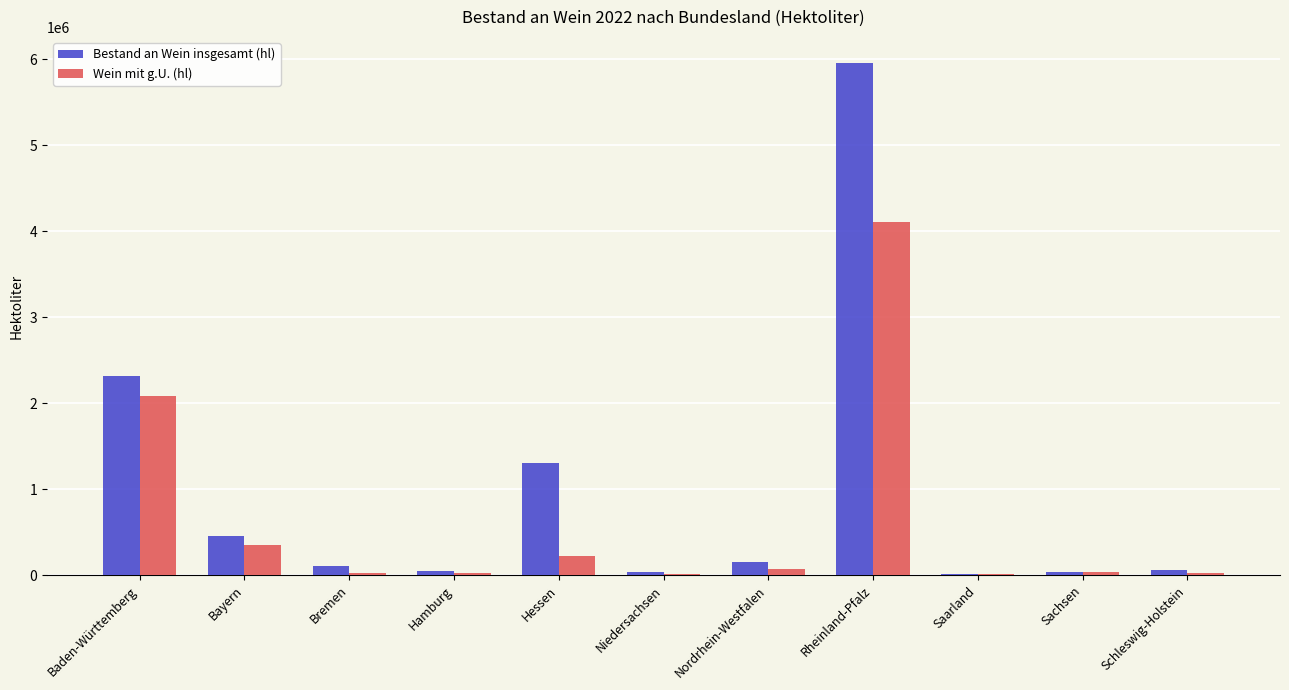

Is it true that Bestand an Wein insgesamt (hl) equals 5960631 at Rheinland-Pfalz?

True